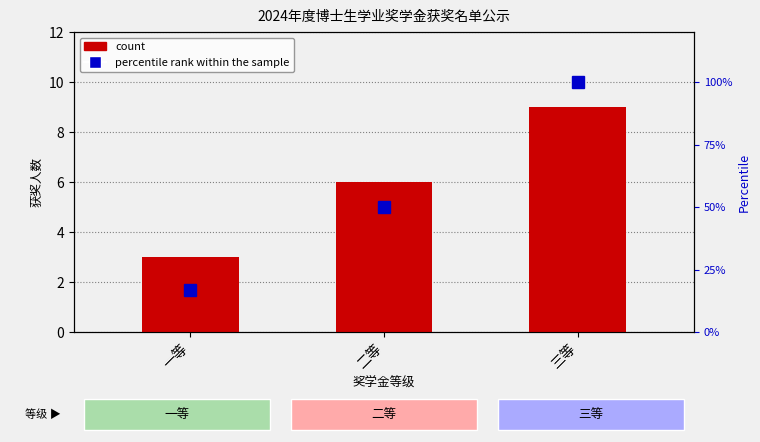

How many data points does each series have?

3